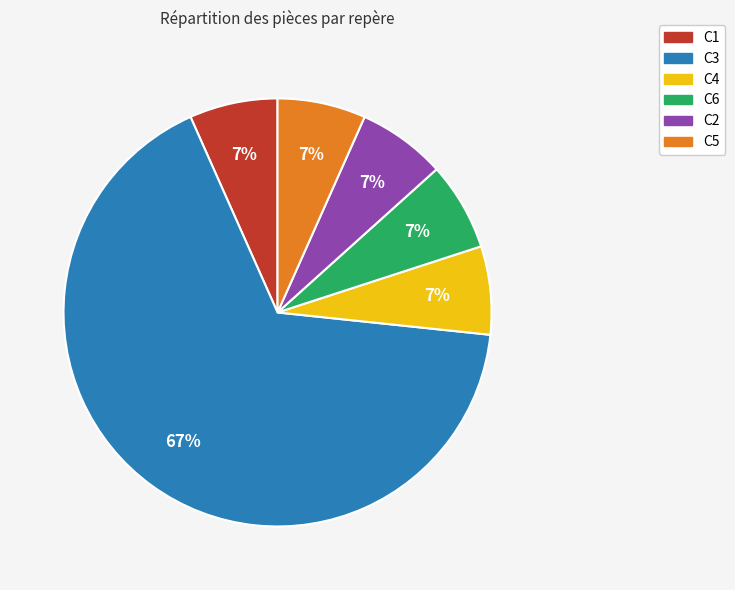

What is the largest slice in the pie chart?

C3